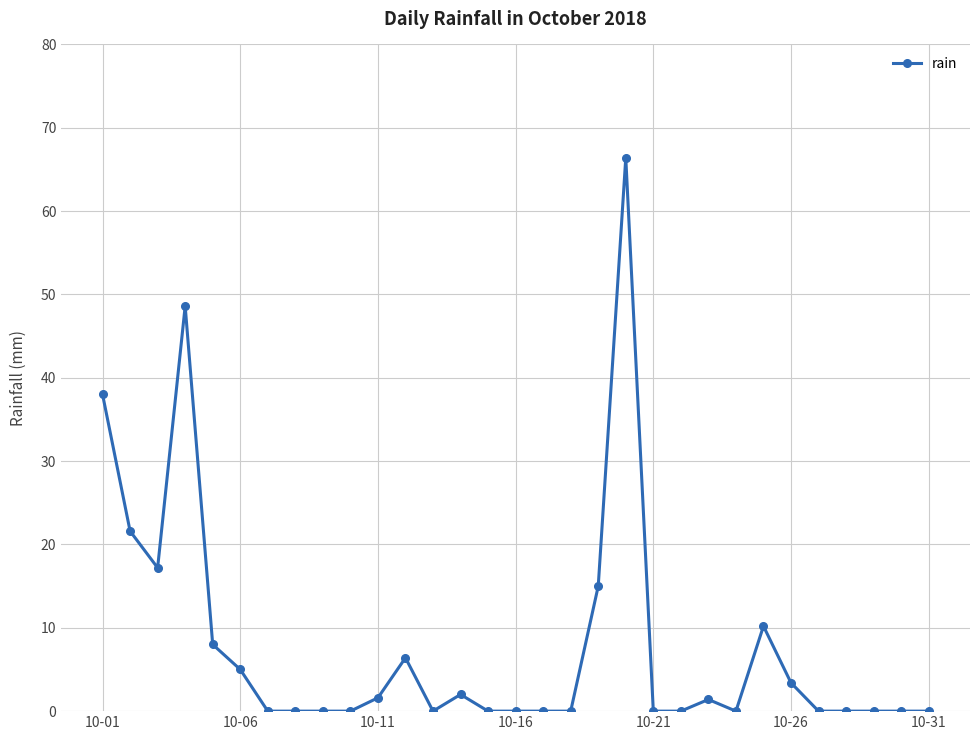

True or false: the data has more than 2 interior local peaks.

True